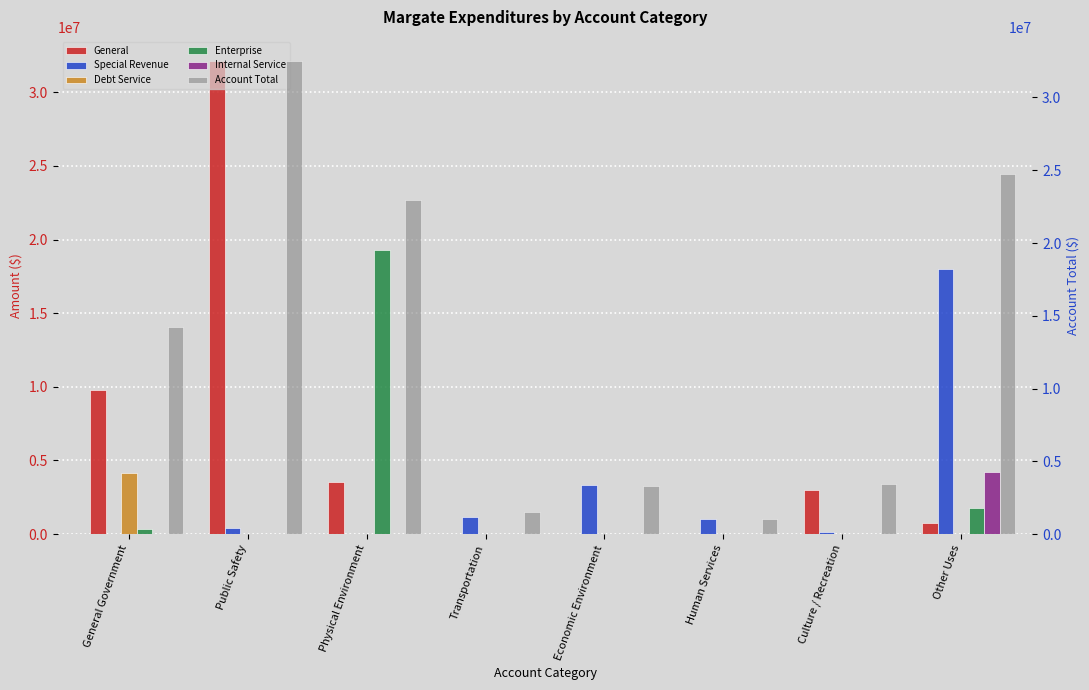

What position from the right is Physical Environment?

6